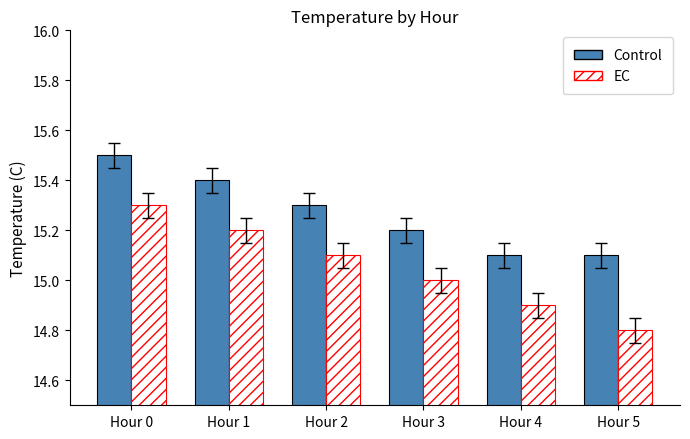

How many series are shown in this chart?

2